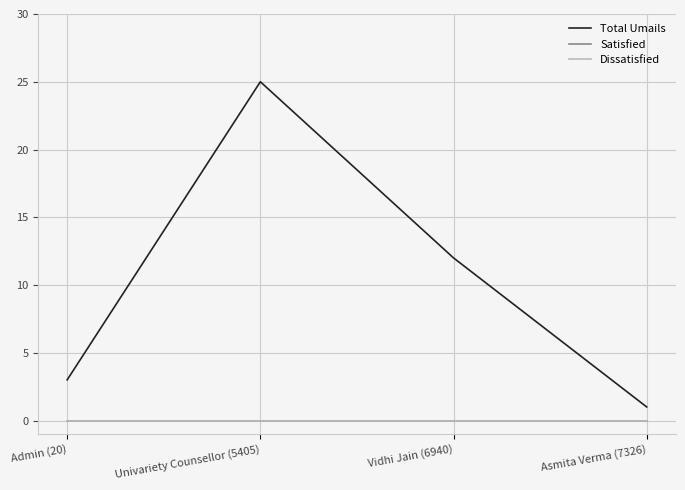

Is the value of Satisfied at Univariety Counsellor (5405) greater than the value of Dissatisfied at Asmita Verma (7326)?

No